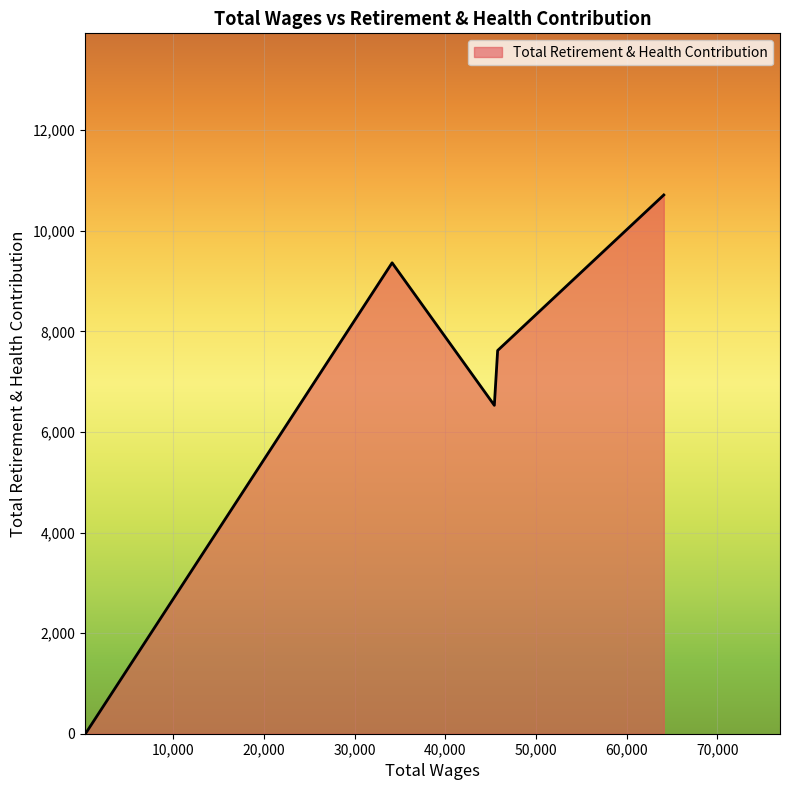

What is the difference between the second highest and second lowest values?

2833